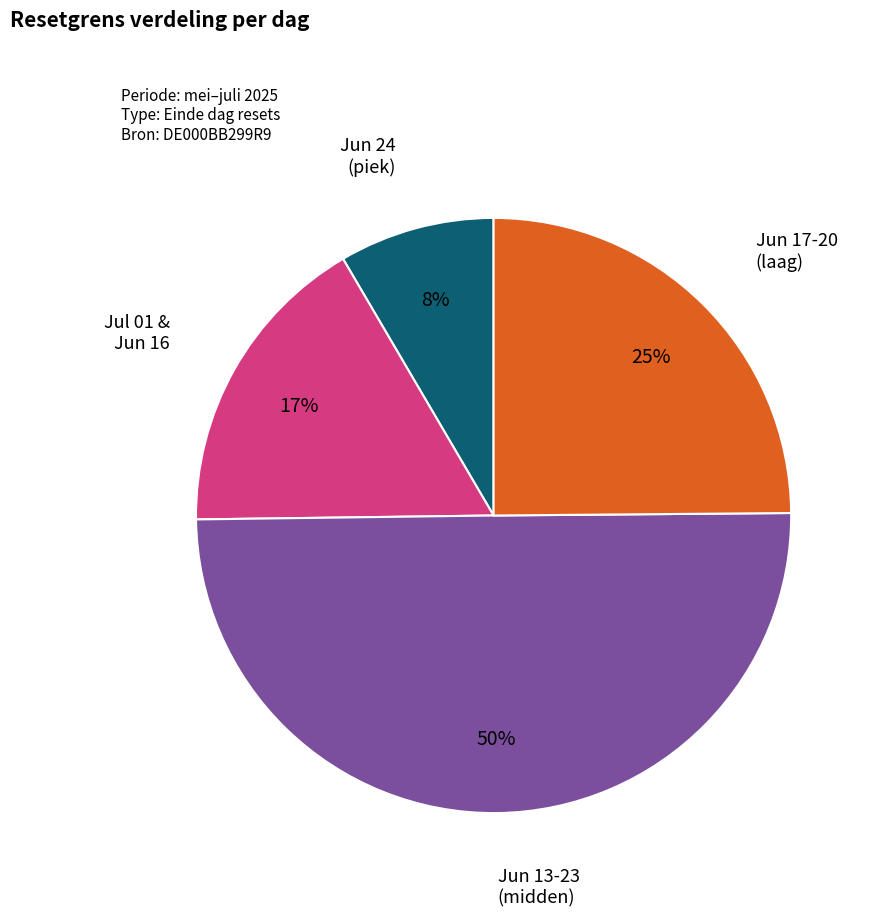

To the nearest percent, what is the average slice percentage?

25%